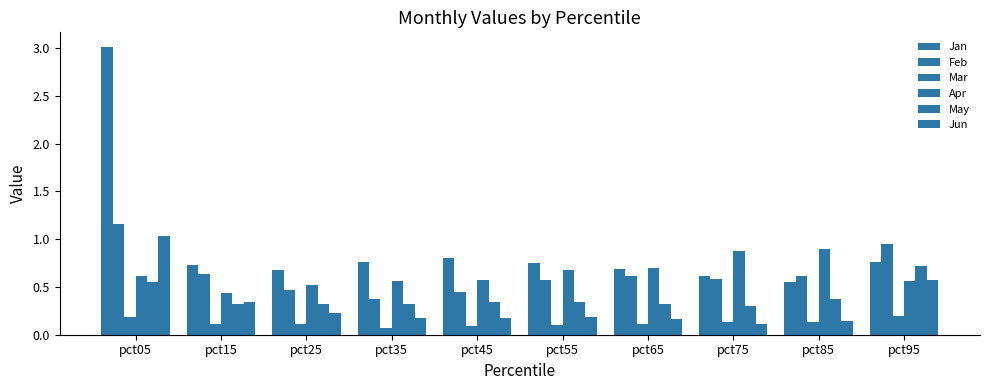

What is the minimum value for Jan?

0.6